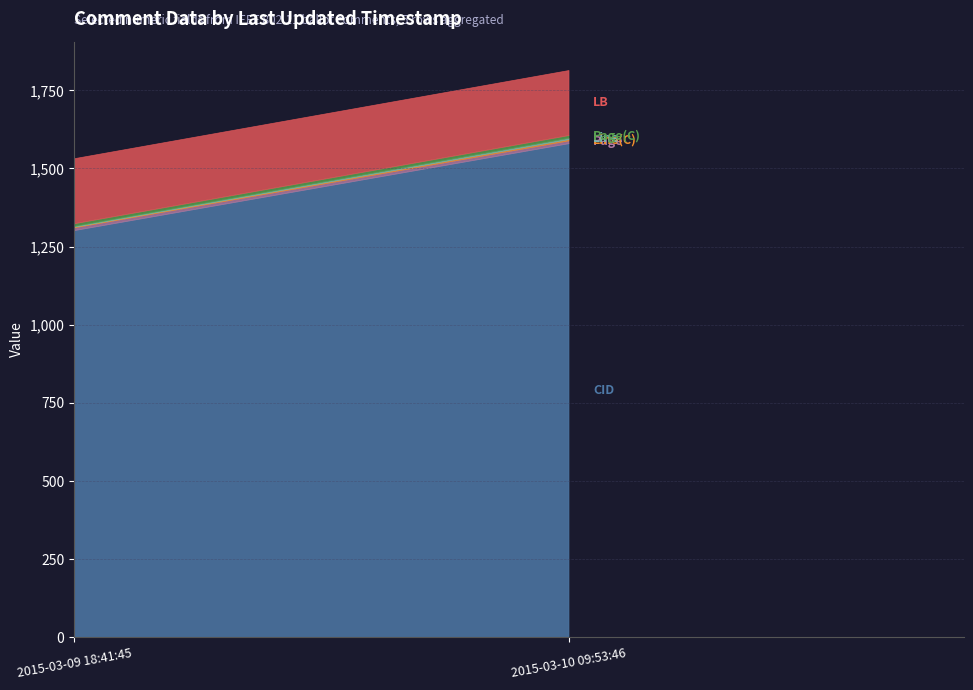

Reading left to right, transcribe all the data shown in this chart.

CID: 2015-03-09 18:41:45=1303	2015-03-10 09:53:46=1581
Page: 2015-03-09 18:41:45=9	2015-03-10 09:53:46=9
Line(C): 2015-03-09 18:41:45=2	2015-03-10 09:53:46=4
Line: 2015-03-09 18:41:45=2	2015-03-10 09:53:46=4
Page(C): 2015-03-09 18:41:45=9	2015-03-10 09:53:46=9
LB: 2015-03-09 18:41:45=208	2015-03-10 09:53:46=208